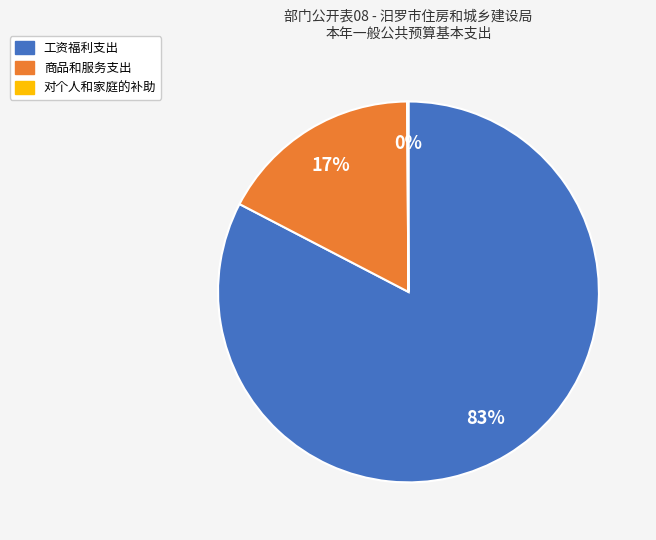

The 商品和服务支出 slice represents 17% of the pie. True or false?

True